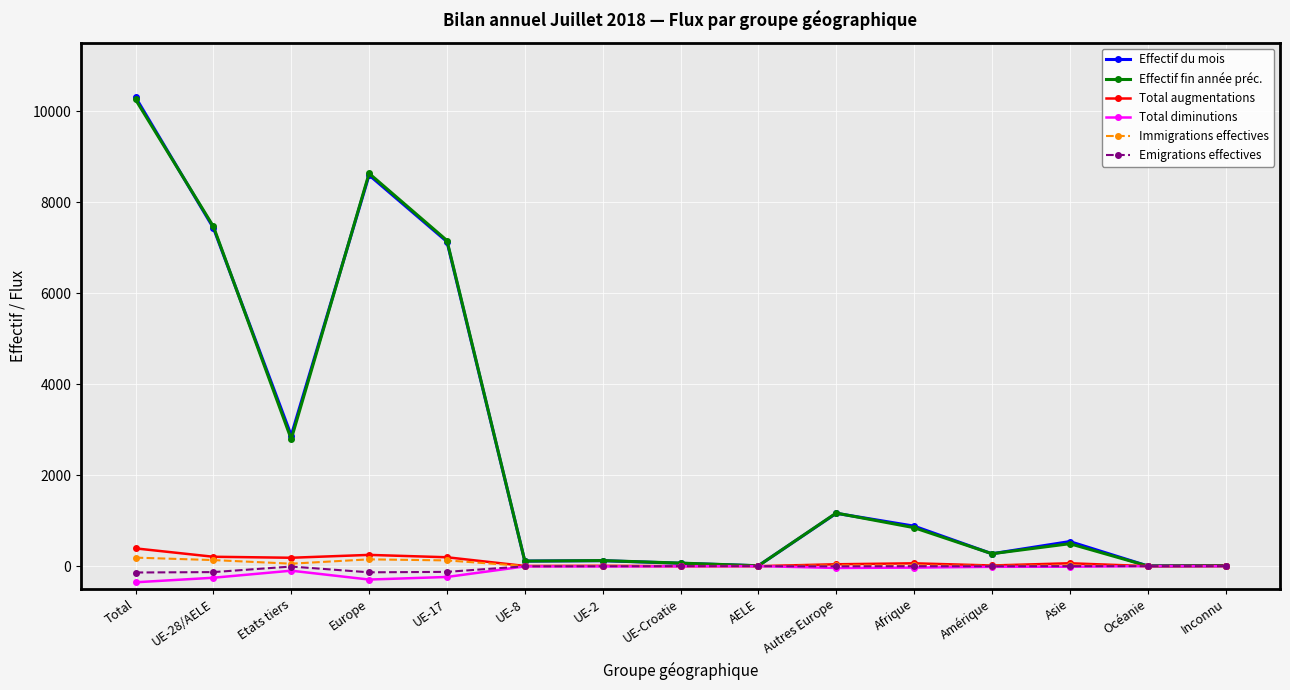

What are all the series names shown in the legend?

Effectif du mois, Effectif fin année préc., Total augmentations, Total diminutions, Immigrations effectives, Emigrations effectives